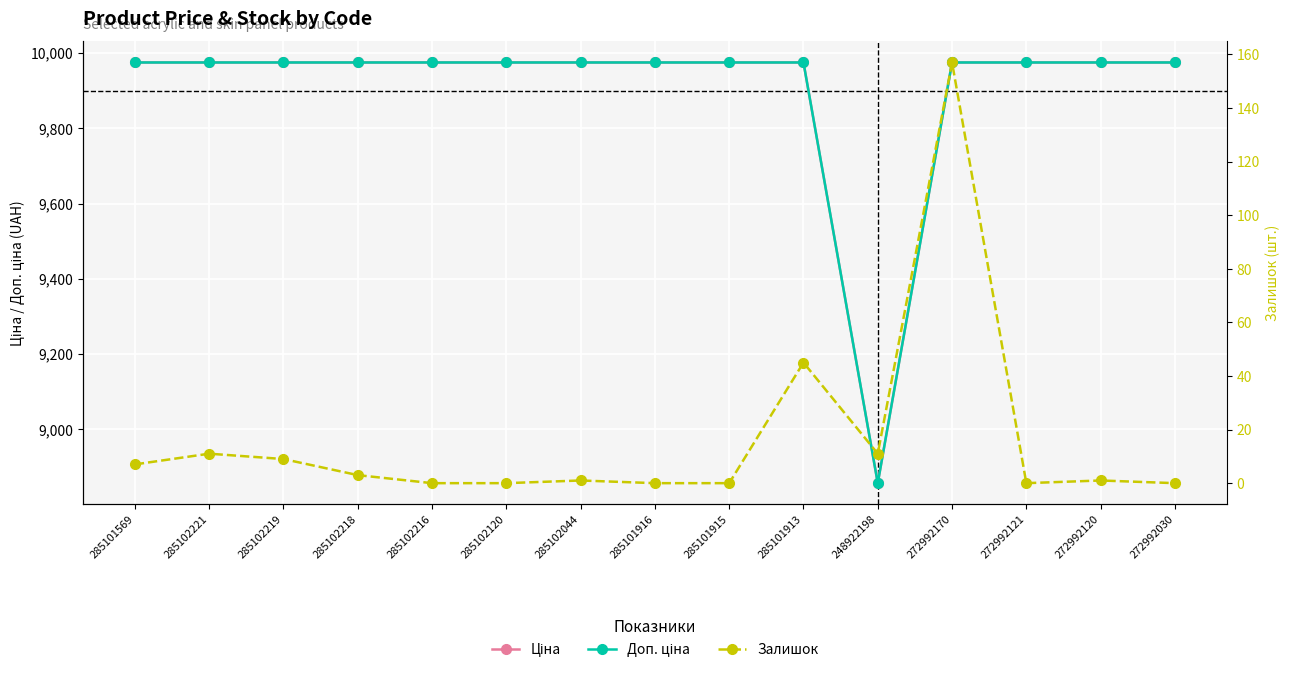

How many interior local valleys does the Залишок series have?

2